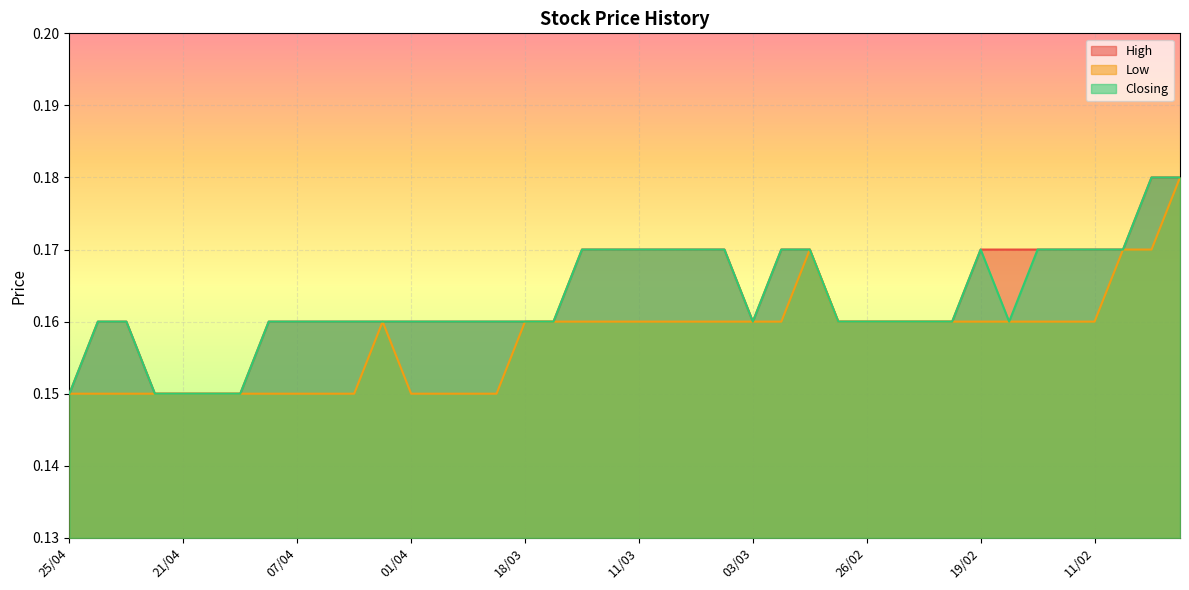

True or false: Closing and High intersect in this chart.

False